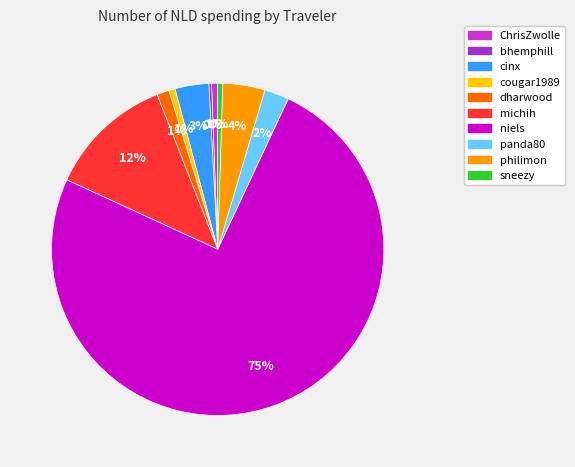

Is it true that ChrisZwolle is 11% of the pie?

False